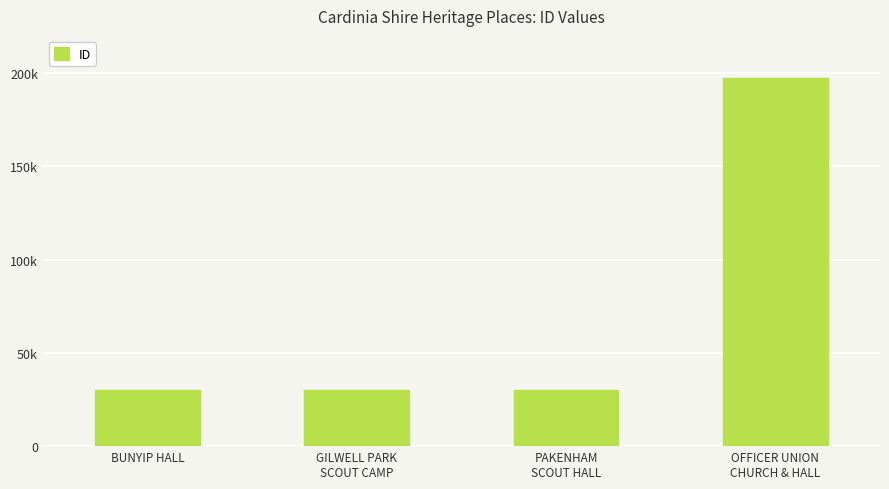

The chart shows a value of 29974 at BUNYIP HALL. True or false?

True